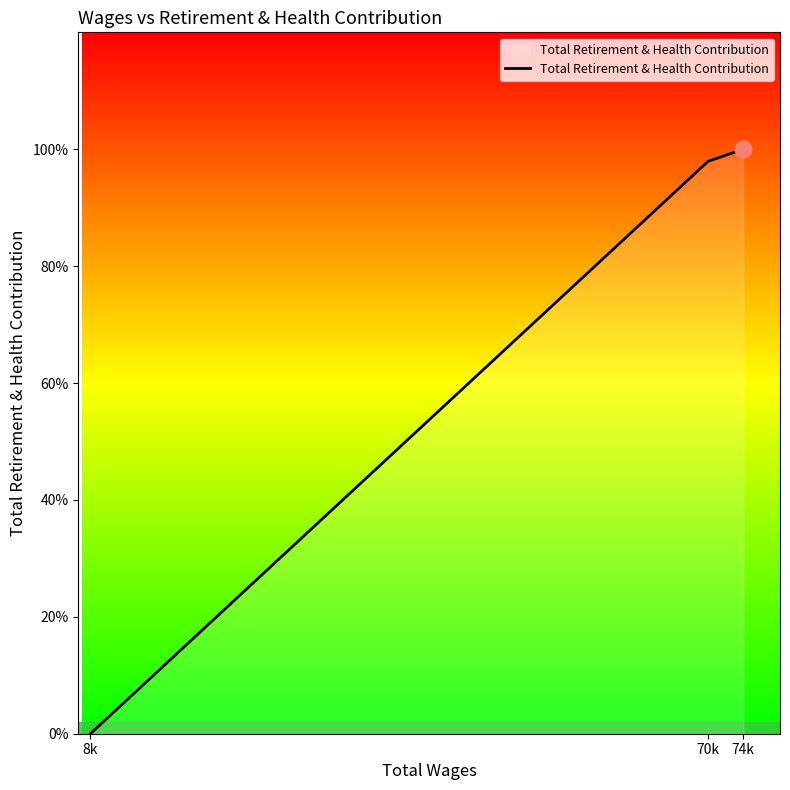

What is the label of the 1st point from the left?

8k